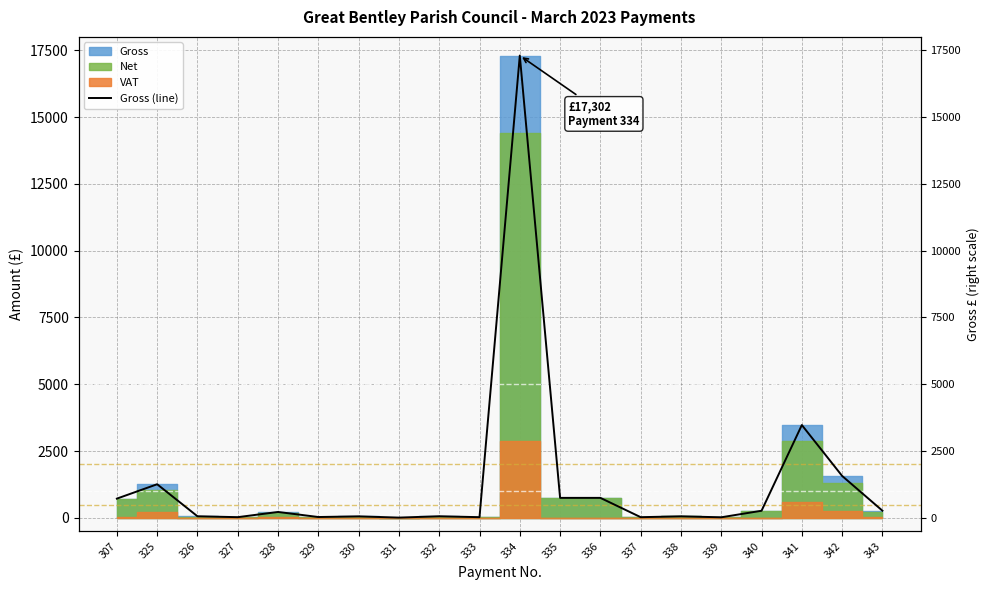

Where is the first local minimum?

327